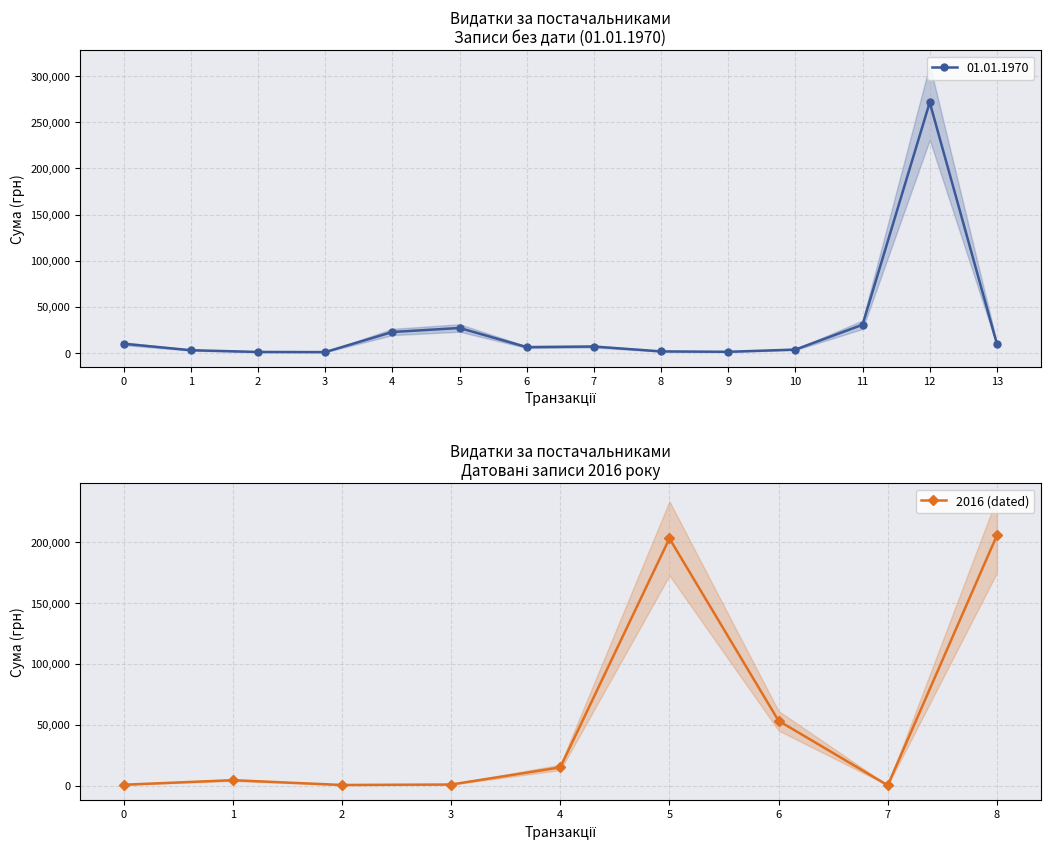

How many data points does each series have?

9